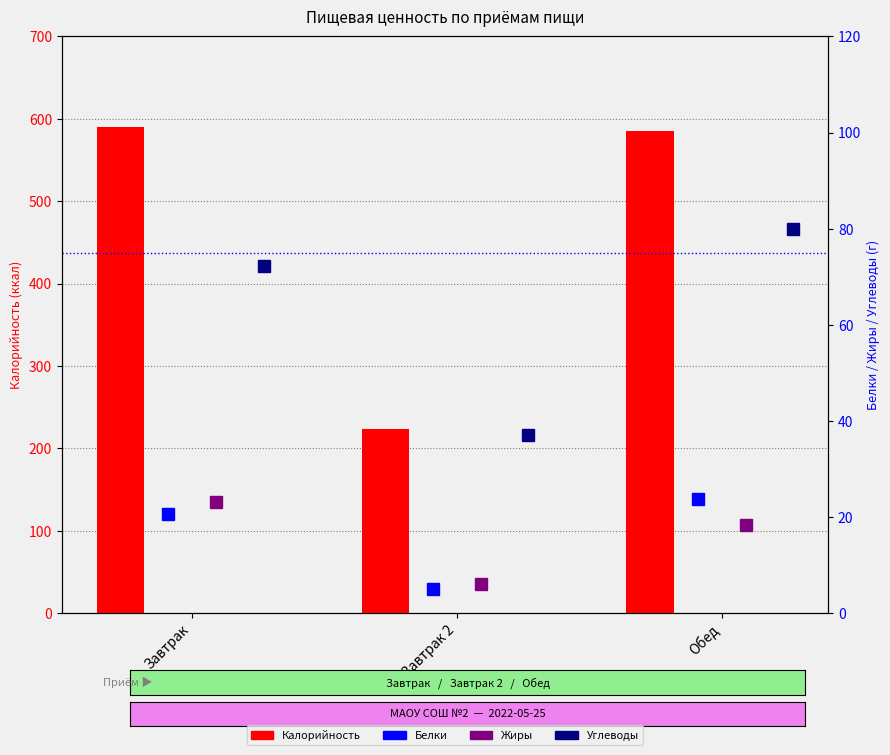

Reading left to right, extract all data points from this chart.

Калорийность: 589.7	223.0	585.6
Белки: 20.7	5.0	23.8
Жиры: 23.2	6.0	18.3
Углеводы: 72.2	37.0	79.9